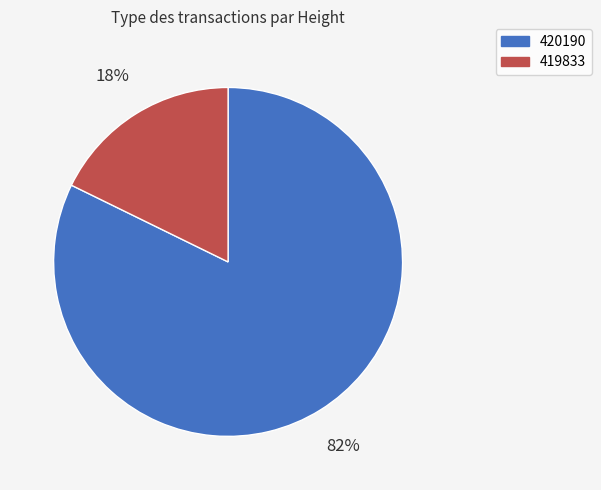

Is the sum of 419833 and 420190 greater than half?

Yes